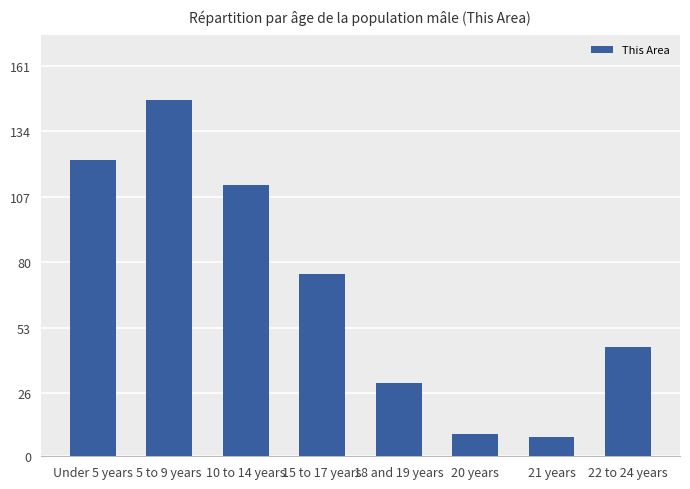

What is the maximum value shown in the chart?

147